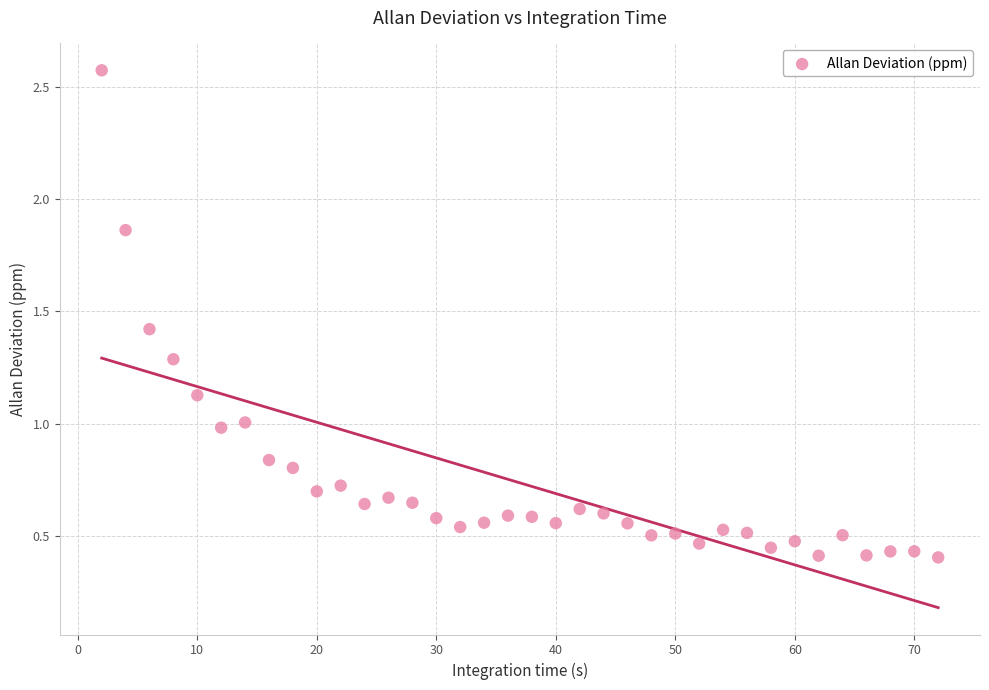

What is the range of X values (max minus min)?

70.0